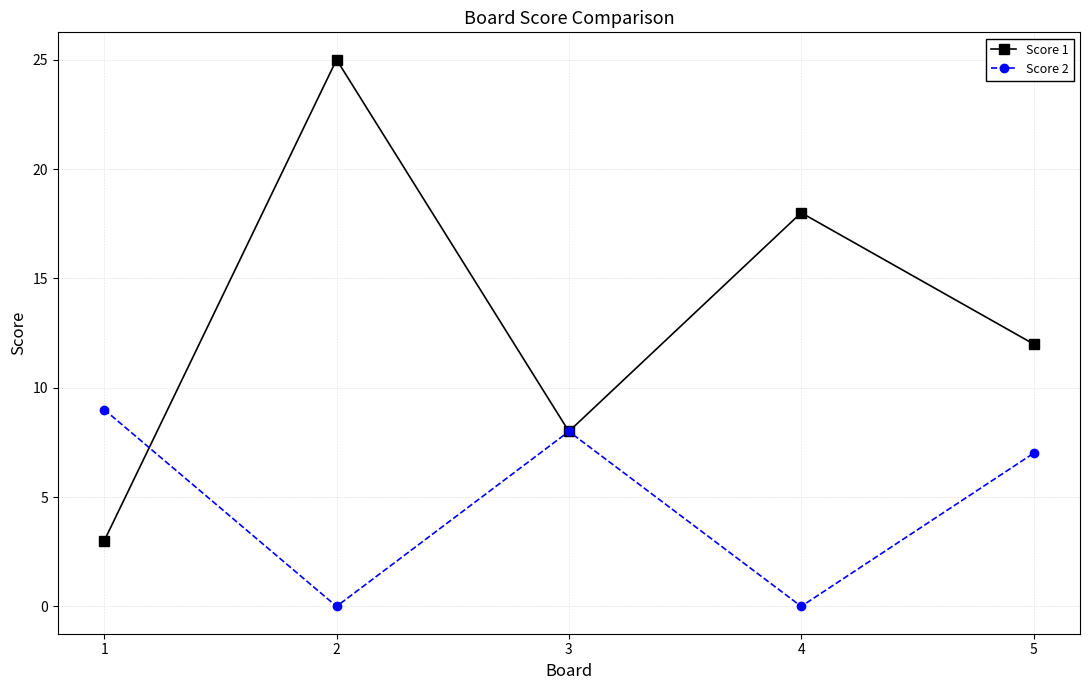

What is the sum of all Score 1 values?

66